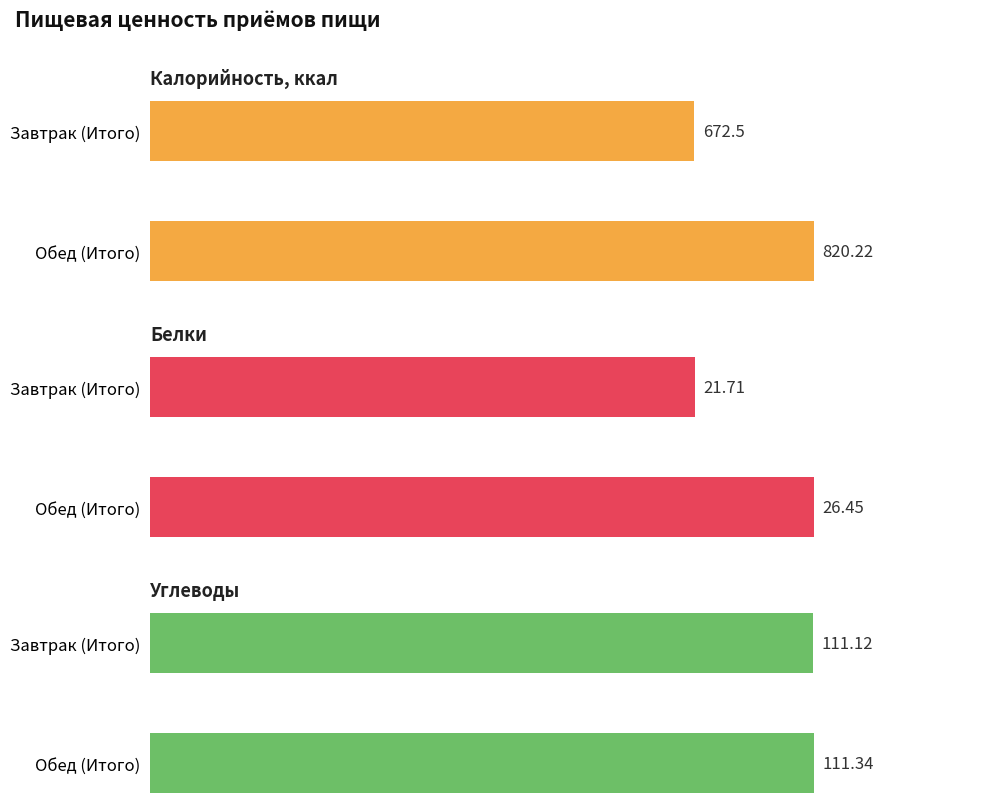

Between Завтрак (Итого) and Обед (Итого), which series saw the biggest shift?

Калорийность, ккал